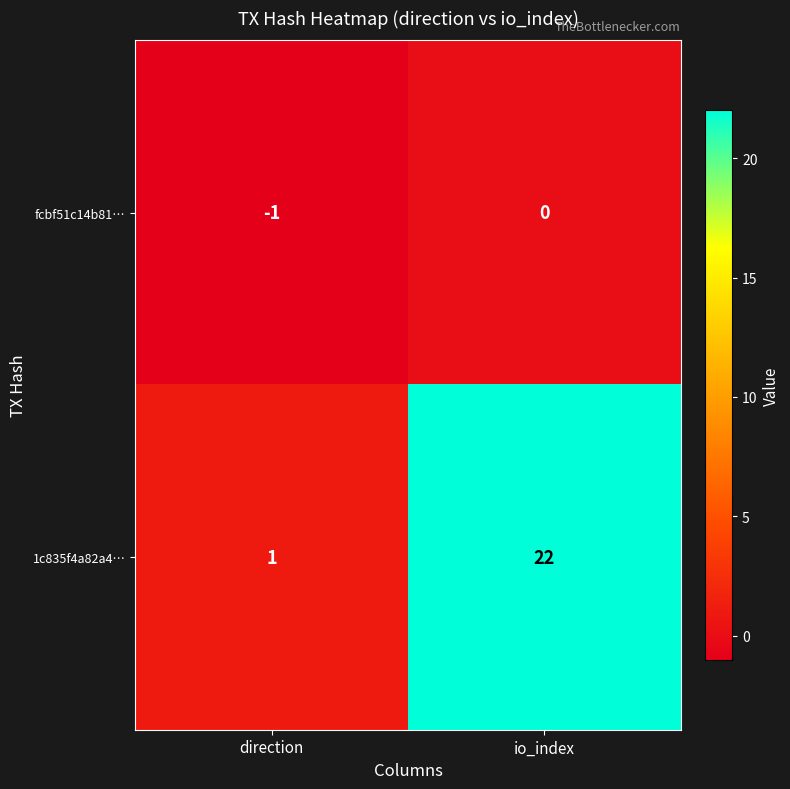

Reading left to right, extract all data points from this chart.

fcbf51c14b81…: direction=-1	io_index=0
1c835f4a82a4…: direction=1	io_index=22